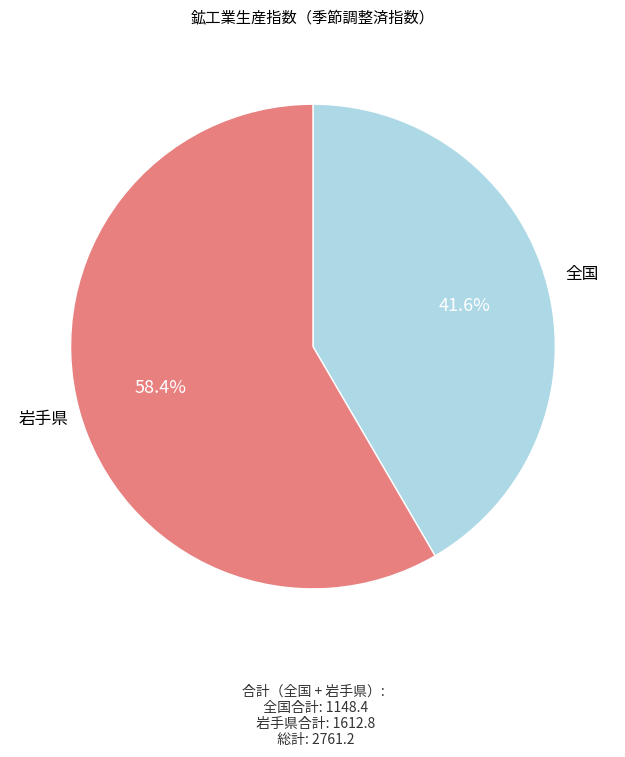

Approximately how many times larger is the value at 岩手県 compared to 全国?

1.4